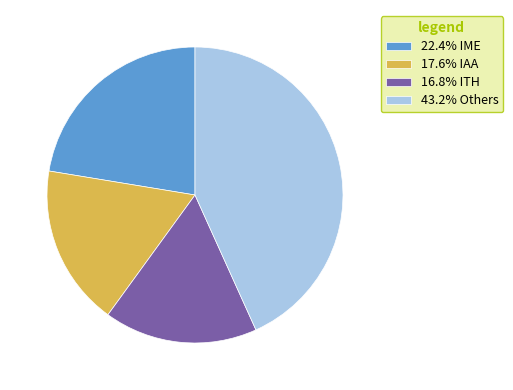

Combined, do 17.6% IAA and 43.2% Others account for over 50%?

Yes